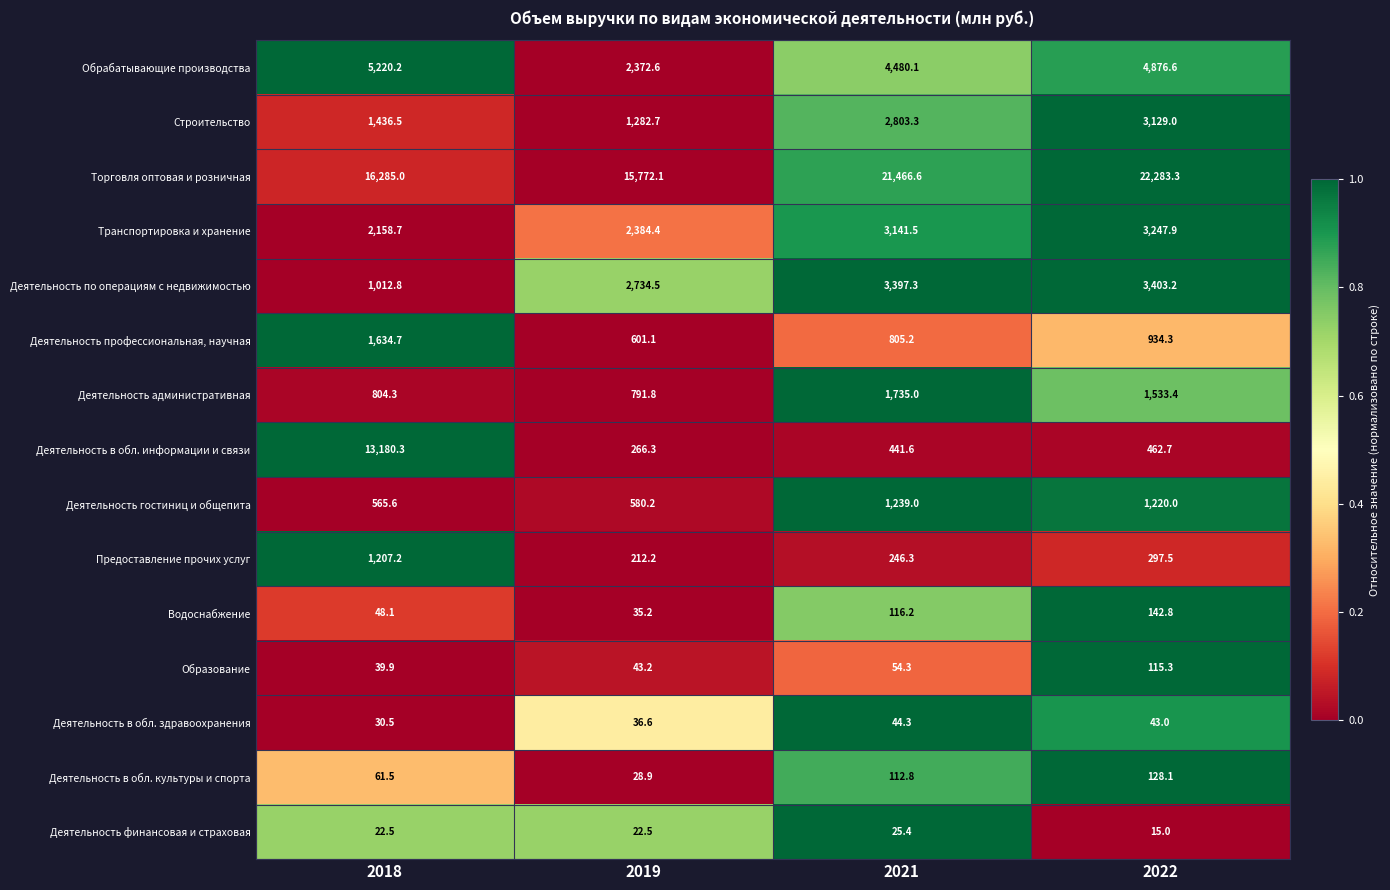

What is the difference between the highest and lowest values at 2021?

21441.2